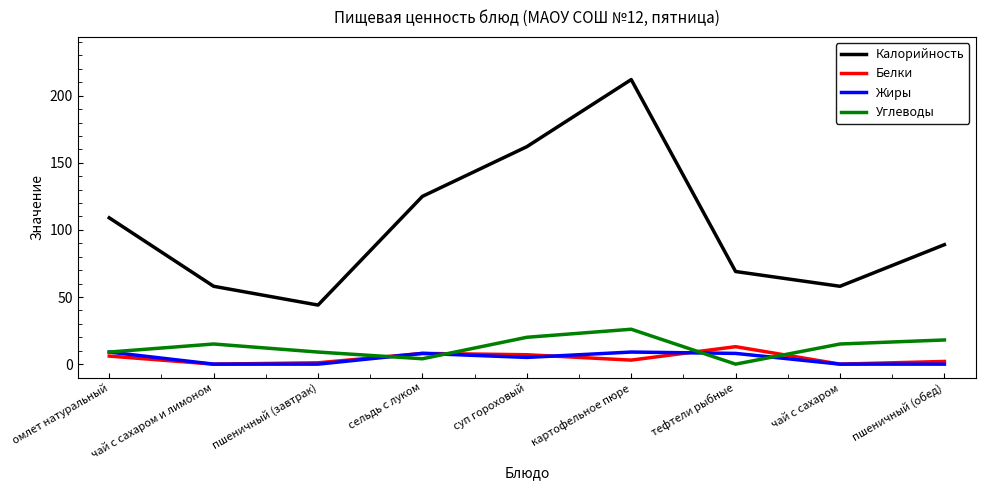

Is the value of Белки at сельдь с луком greater than the value of Жиры at чай с сахаром?

Yes